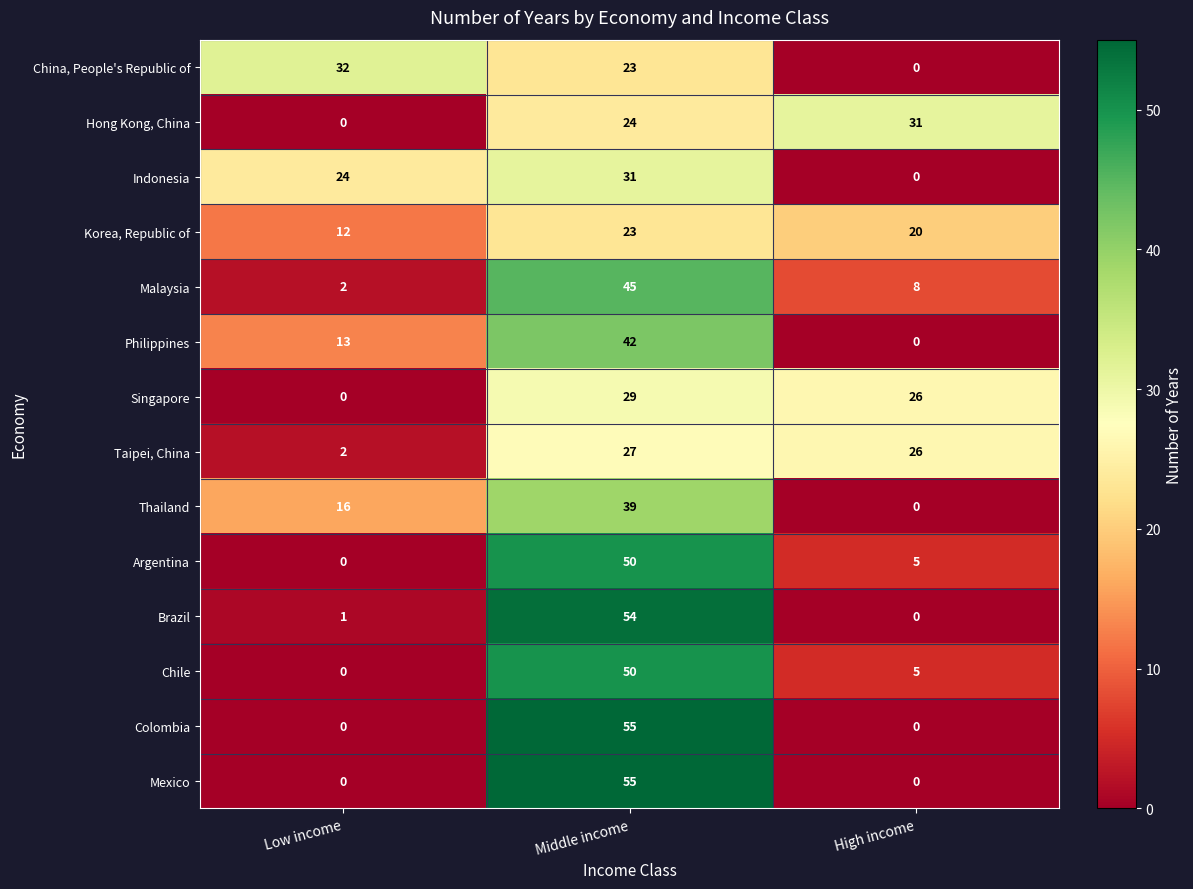

Rank the categories by China, People's Republic of value from lowest to highest.

High income, Middle income, Low income